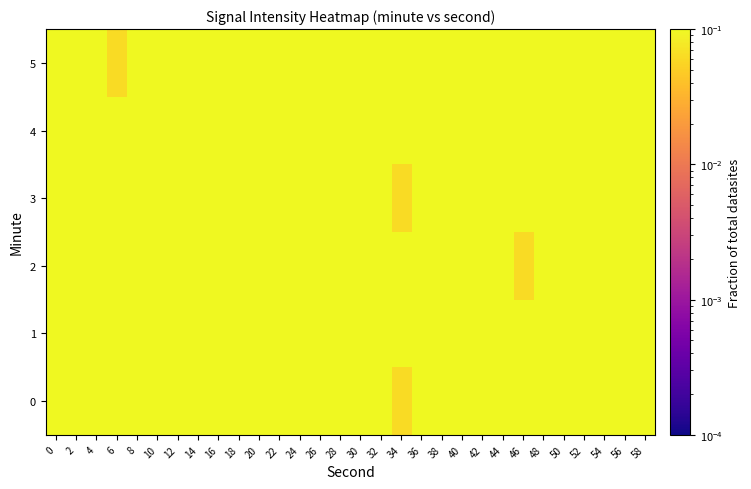

Reading left to right, extract all data points from this chart.

0: 0=0.4	2=0.3	4=0.1	6=0.3	8=0.7	10=0.3	12=0.6	14=0.5	16=0.3	18=0.6	20=0.7	22=0.3	24=0.6	26=0.4	28=0.3	30=0.1	32=0.3	34=0.1	36=0.8	38=0.4	40=0.4	42=0.6	44=0.6	46=0.5	48=0.5	50=0.4	52=0.3	54=0.1	56=0.7	58=0.5
1: 0=0.3	2=0.5	4=0.4	6=0.5	8=0.5	10=0.4	12=0.3	14=0.1	16=0.7	18=0.5	20=0.3	22=0.5	24=0.4	26=0.5	28=0.5	30=0.4	32=0.3	34=0.1	36=0.7	38=0.5	40=0.3	42=0.5	44=0.4	46=0.5	48=0.5	50=0.4	52=0.3	54=0.1	56=0.7	58=0.5
2: 0=0.7	2=0.1	4=0.1	6=0.3	8=0.2	10=0.4	12=0.1	14=0.3	16=0.1	18=0.3	20=0.7	22=0.3	24=0.6	26=0.5	28=0.3	30=0.6	32=0.7	34=0.3	36=0.6	38=0.4	40=0.3	42=0.1	44=0.3	46=0.1	48=0.8	50=0.4	52=0.4	54=0.6	56=0.6	58=0.5
3: 0=0.4	2=0.3	4=0.1	6=0.3	8=0.7	10=0.3	12=0.6	14=0.5	16=0.3	18=0.6	20=0.7	22=0.3	24=0.6	26=0.4	28=0.3	30=0.1	32=0.3	34=0.1	36=0.8	38=0.4	40=0.4	42=0.6	44=0.6	46=0.5	48=0.5	50=0.4	52=0.3	54=0.1	56=0.7	58=0.5
4: 0=0.3	2=0.5	4=0.4	6=0.5	8=0.5	10=0.4	12=0.3	14=0.1	16=0.7	18=0.5	20=0.7	22=0.1	24=0.1	26=0.3	28=0.2	30=0.4	32=0.1	34=0.3	36=0.1	38=0.3	40=0.7	42=0.3	44=0.6	46=0.5	48=0.3	50=0.6	52=0.7	54=0.3	56=0.6	58=0.4
5: 0=0.3	2=0.1	4=0.3	6=0.1	8=0.8	10=0.4	12=0.4	14=0.6	16=0.6	18=0.5	20=0.3	22=0.5	24=0.4	26=0.5	28=0.5	30=0.4	32=0.3	34=0.1	36=0.7	38=0.5	40=0.7	42=0.1	44=0.1	46=0.3	48=0.2	50=0.4	52=0.1	54=0.3	56=0.1	58=0.3